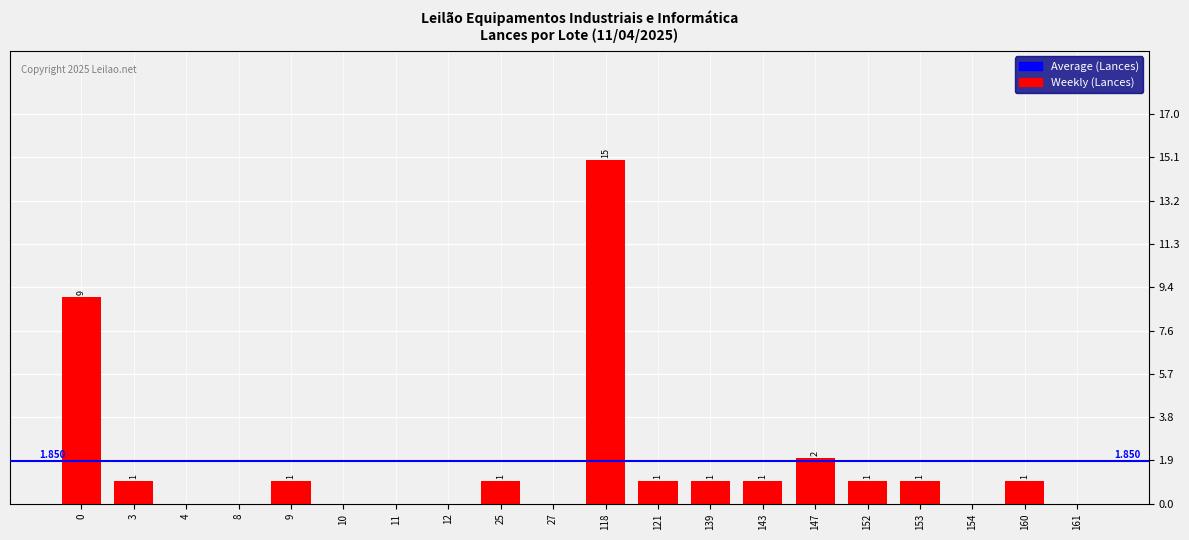

Count the number of data series in this chart.

1